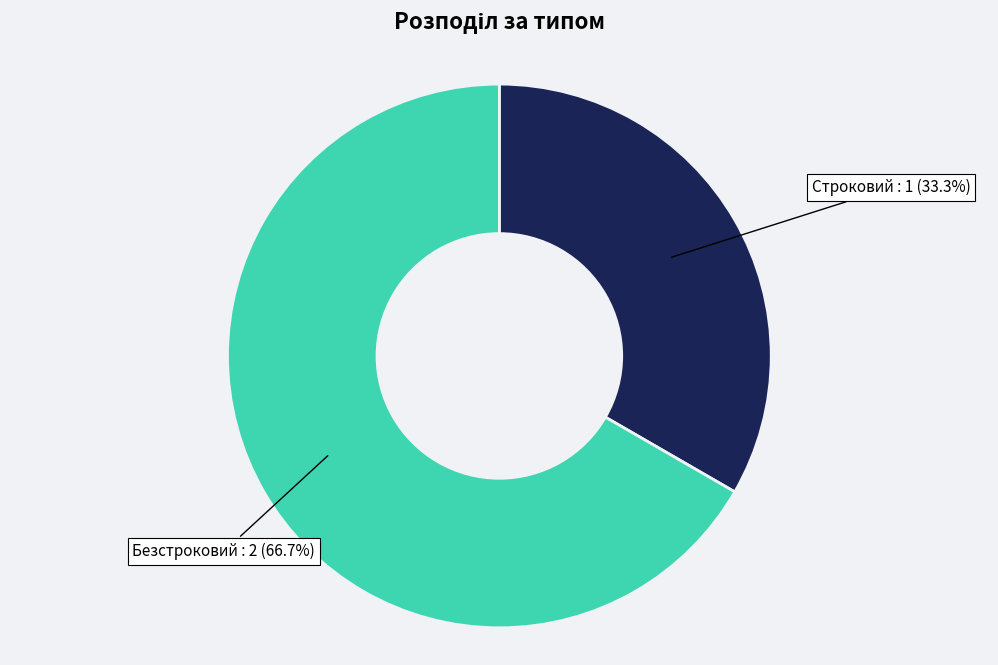

Is there a majority slice in this chart?

Yes